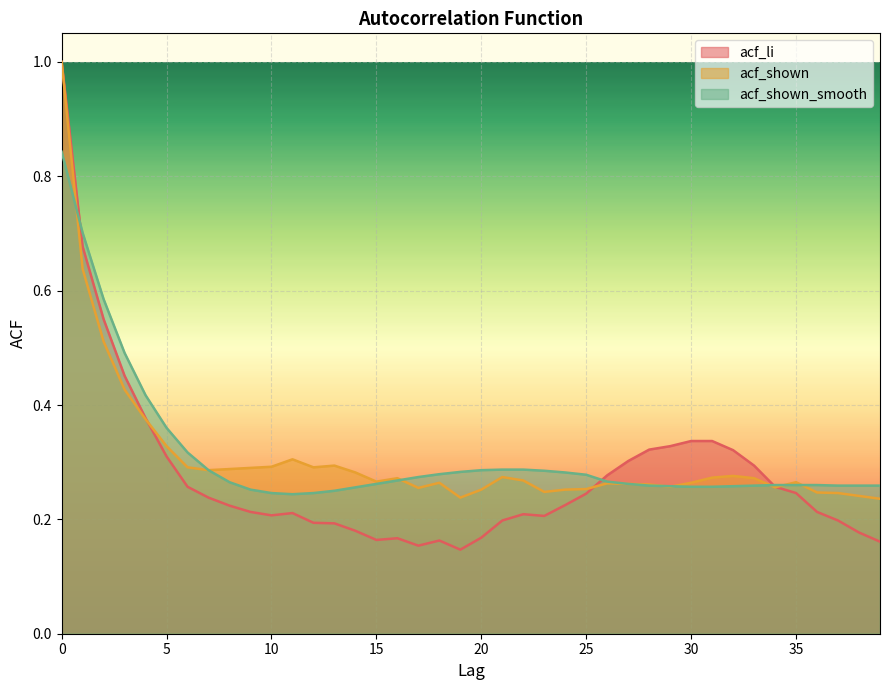

Between 26 and 29, which is larger?

29